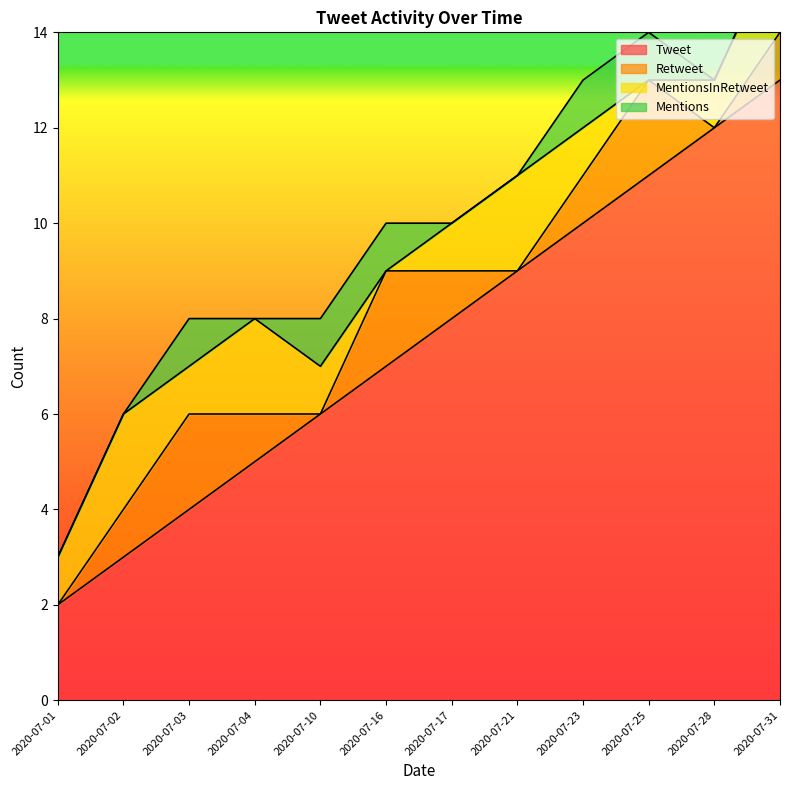

What is the difference between the highest and lowest values at 2020-07-23?

9